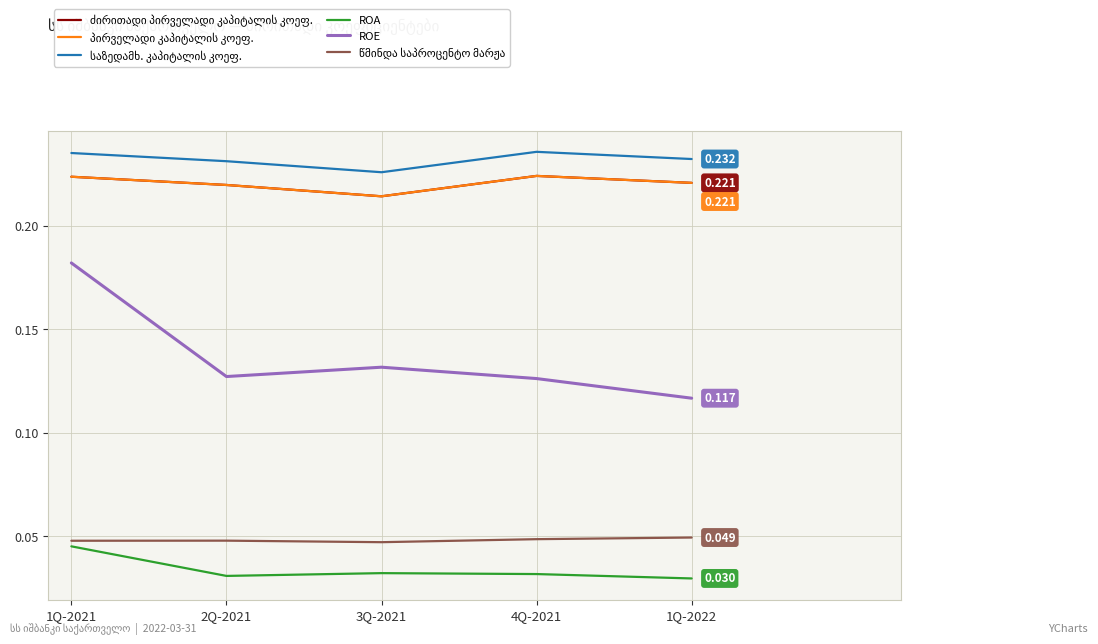

Is this an area chart (filled region under the line)?

No